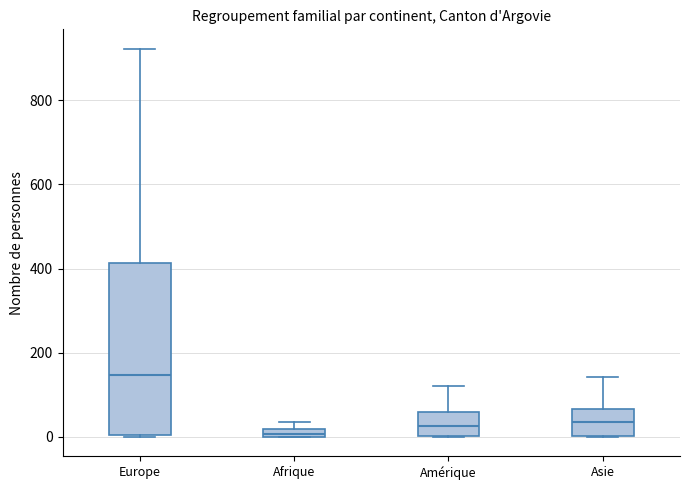

Comparing the boxes themselves (not the whiskers), which one is the tallest?

Europe